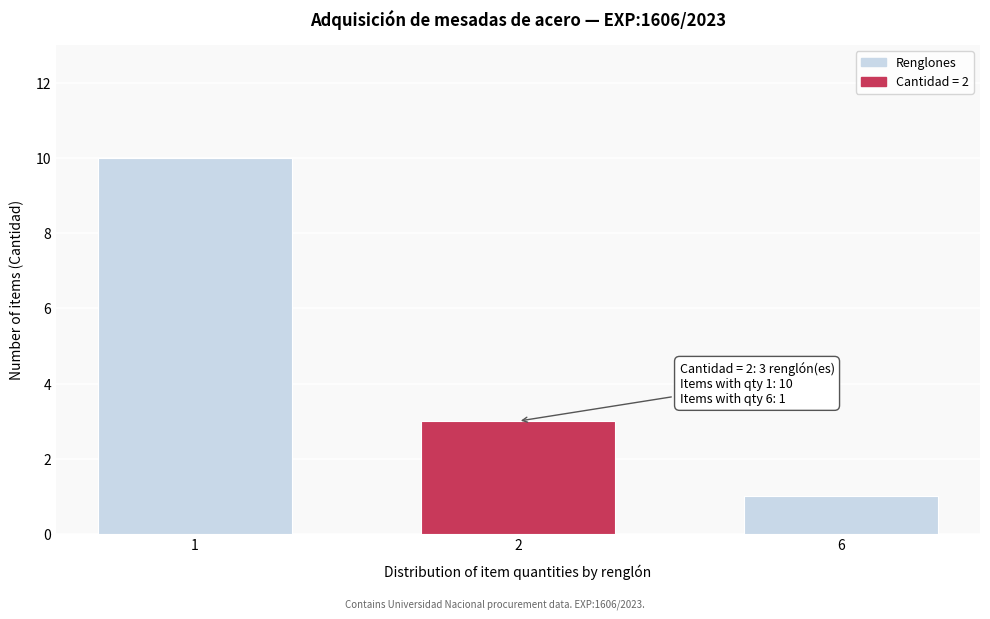

Reading left to right, list all the values displayed in this chart.

10	3	1